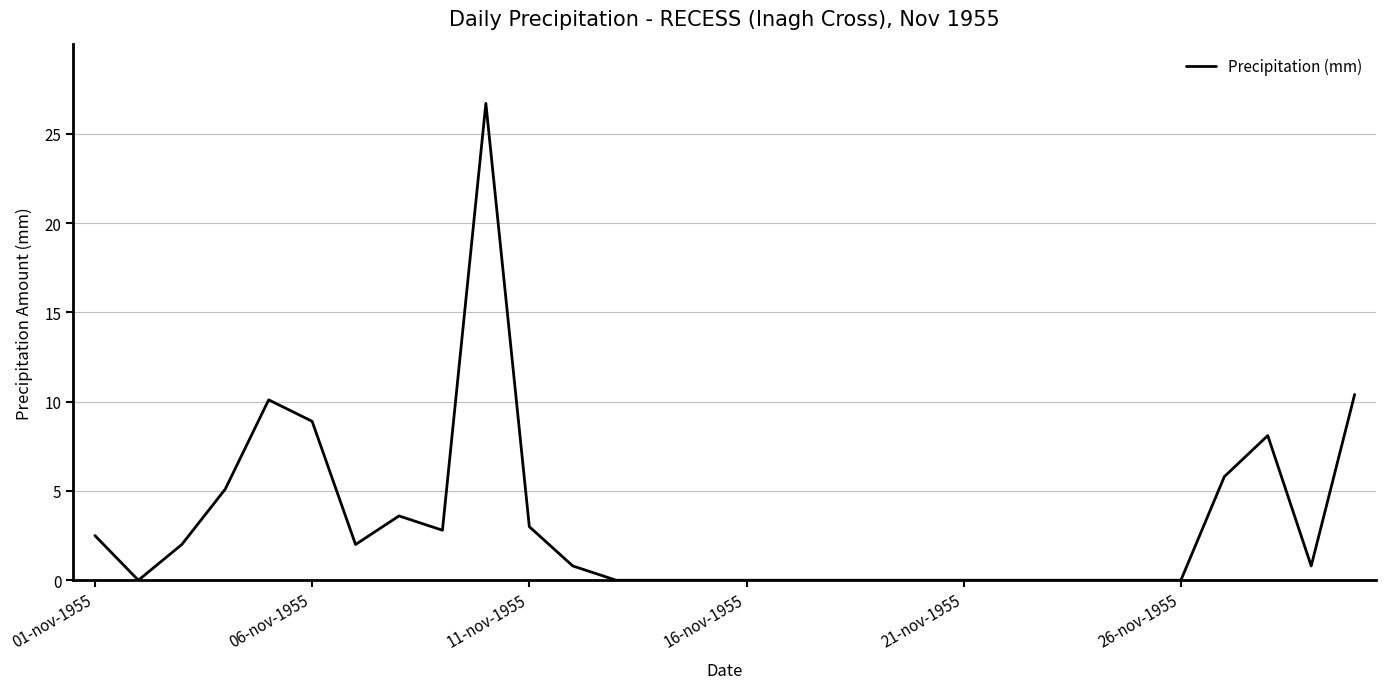

What is the sum of all values?

92.6